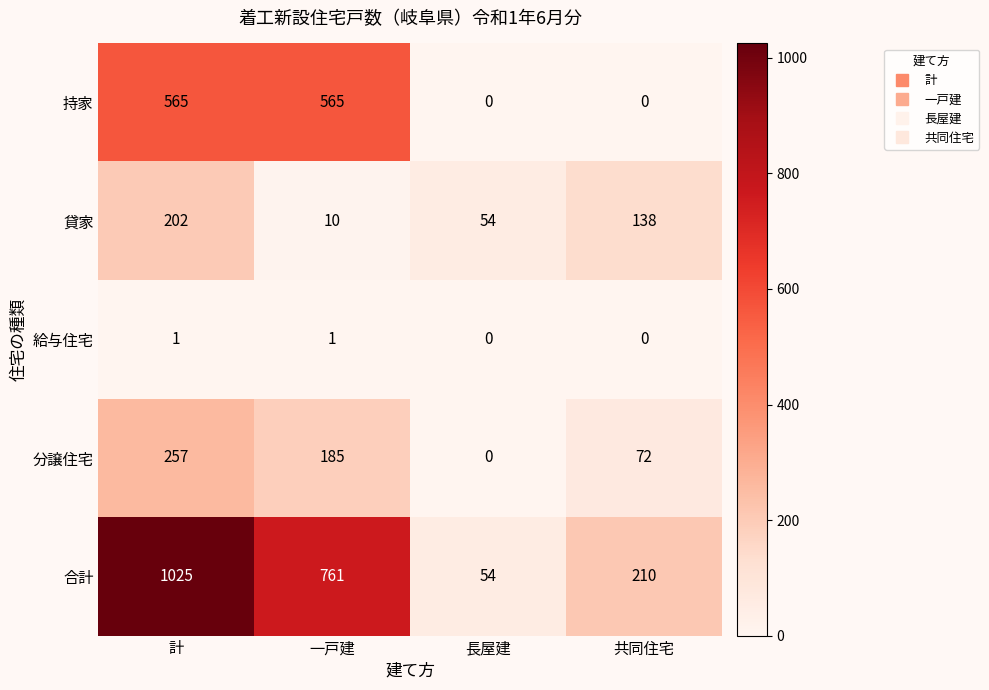

What is the difference between the second highest and minimum values in the 貸家 series?

128